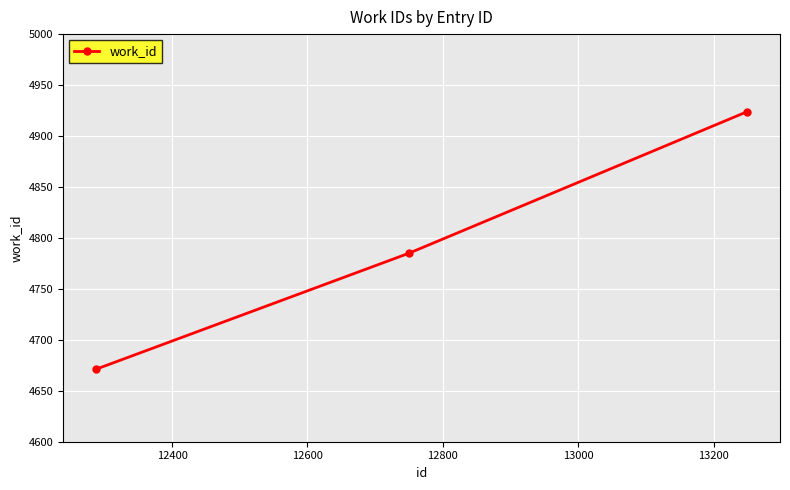

What is the value of the 2nd point from the left?

4785